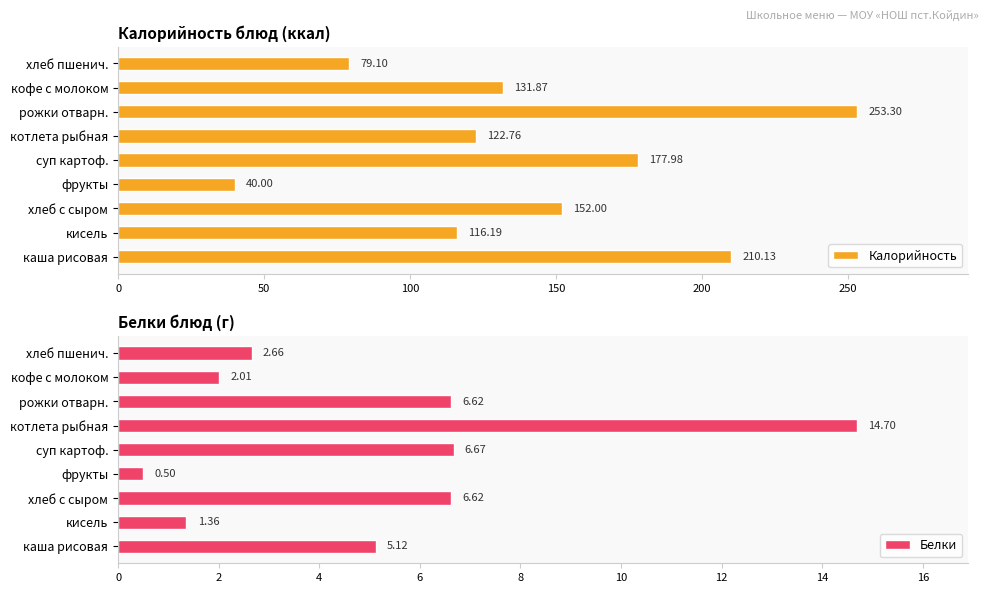

List the labels in order of Калорийность value, smallest first.

фрукты, хлеб пшенич., кисель, котлета рыбная, кофе с молоком, хлеб с сыром, суп картоф., каша рисовая, рожки отварн.